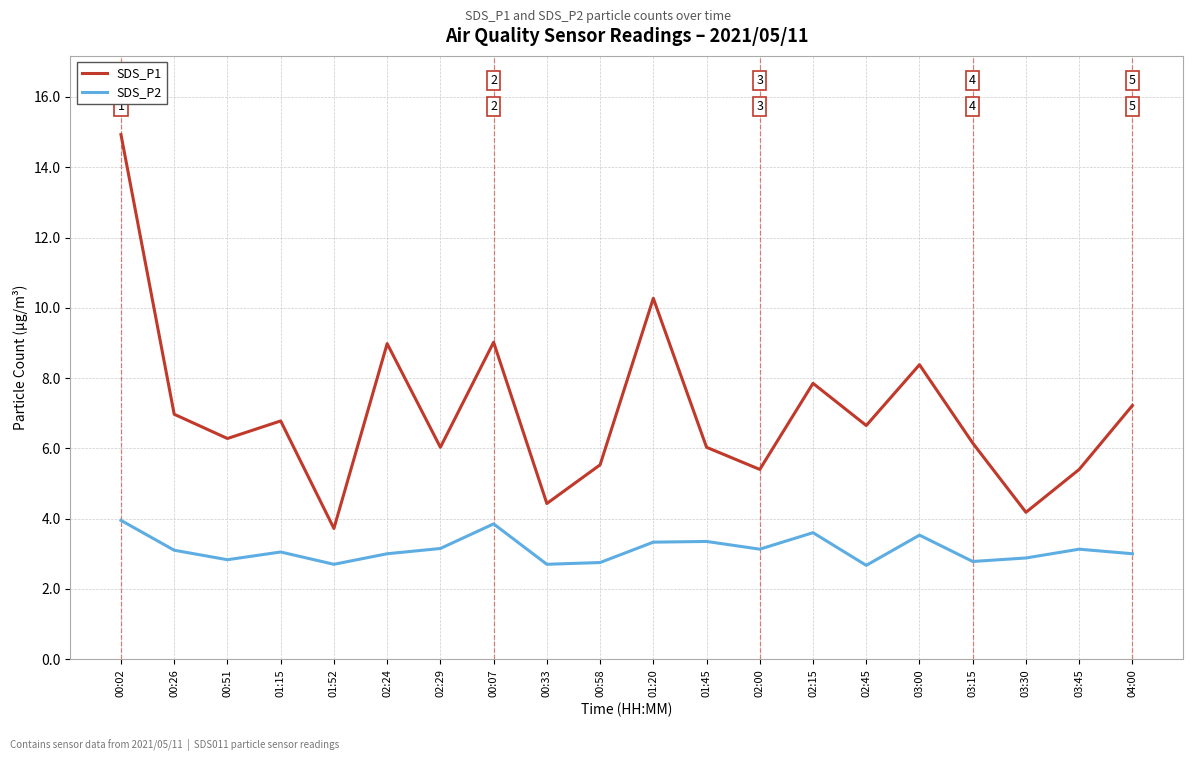

What position from the left is 01:20?

11